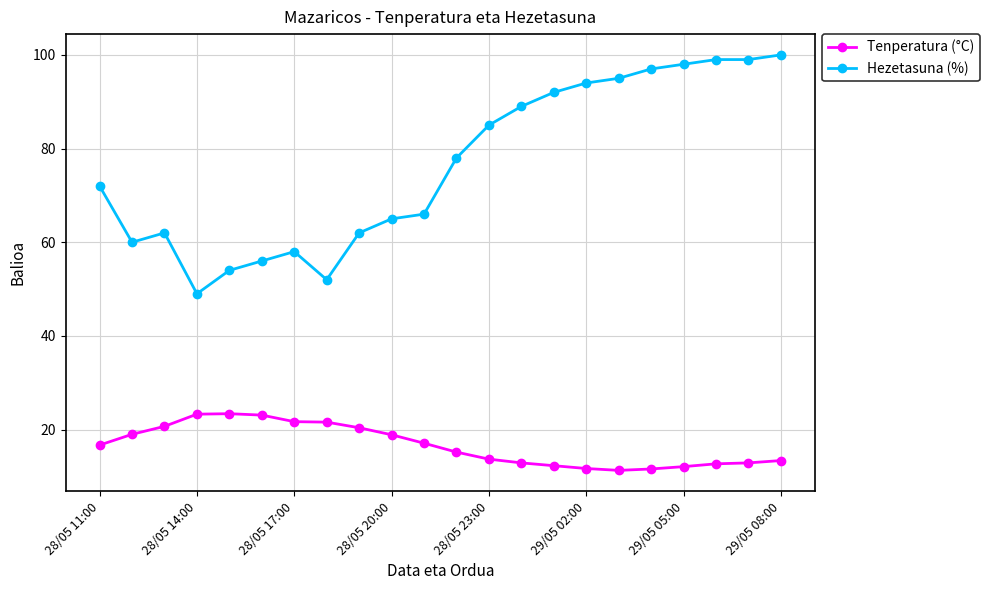

True or false: Tenperatura (°C) has more than 0 interior local peaks.

True